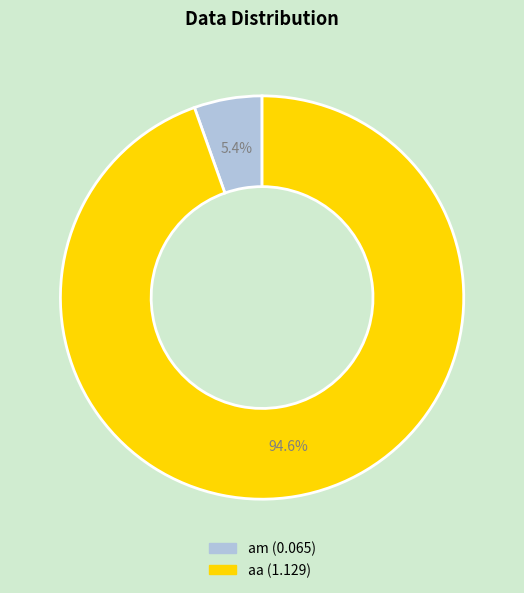

To the nearest percent, what portion does am represent?

5%